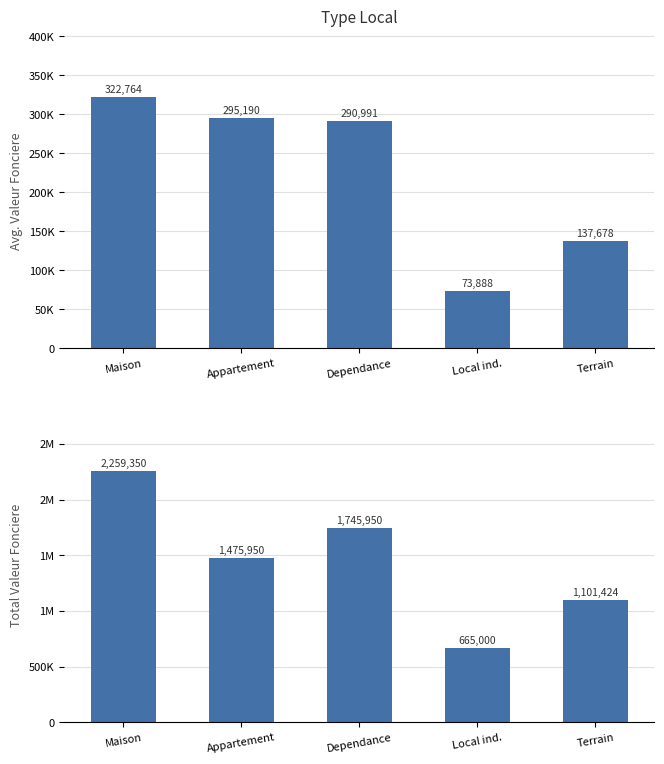

How many bars are there in each group?

2